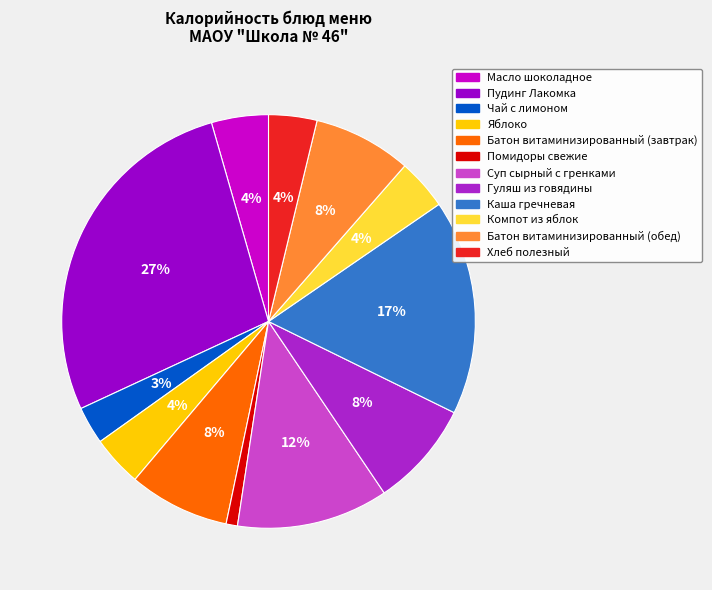

Is there any slice that represents more than half of the pie?

No